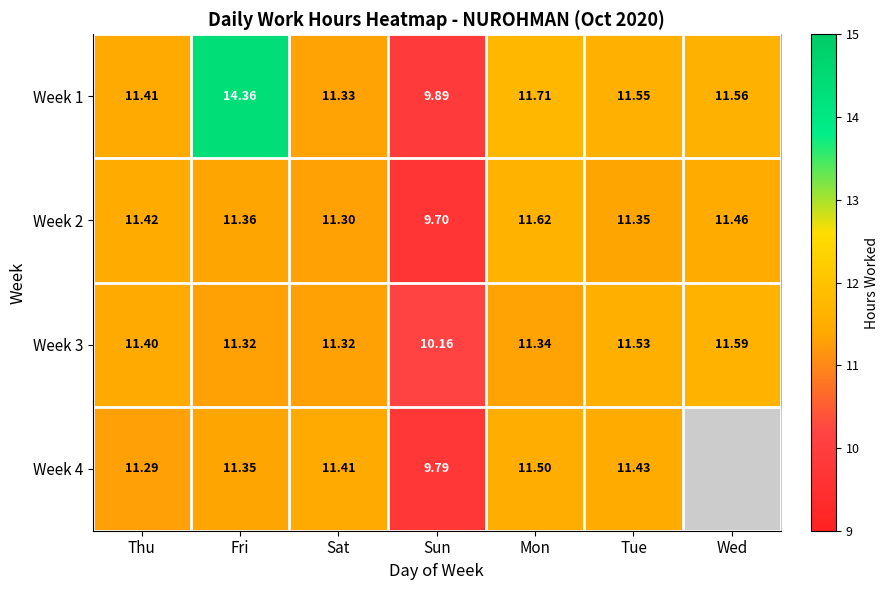

The value of Week 3 at Mon is 11.3. True or false?

True